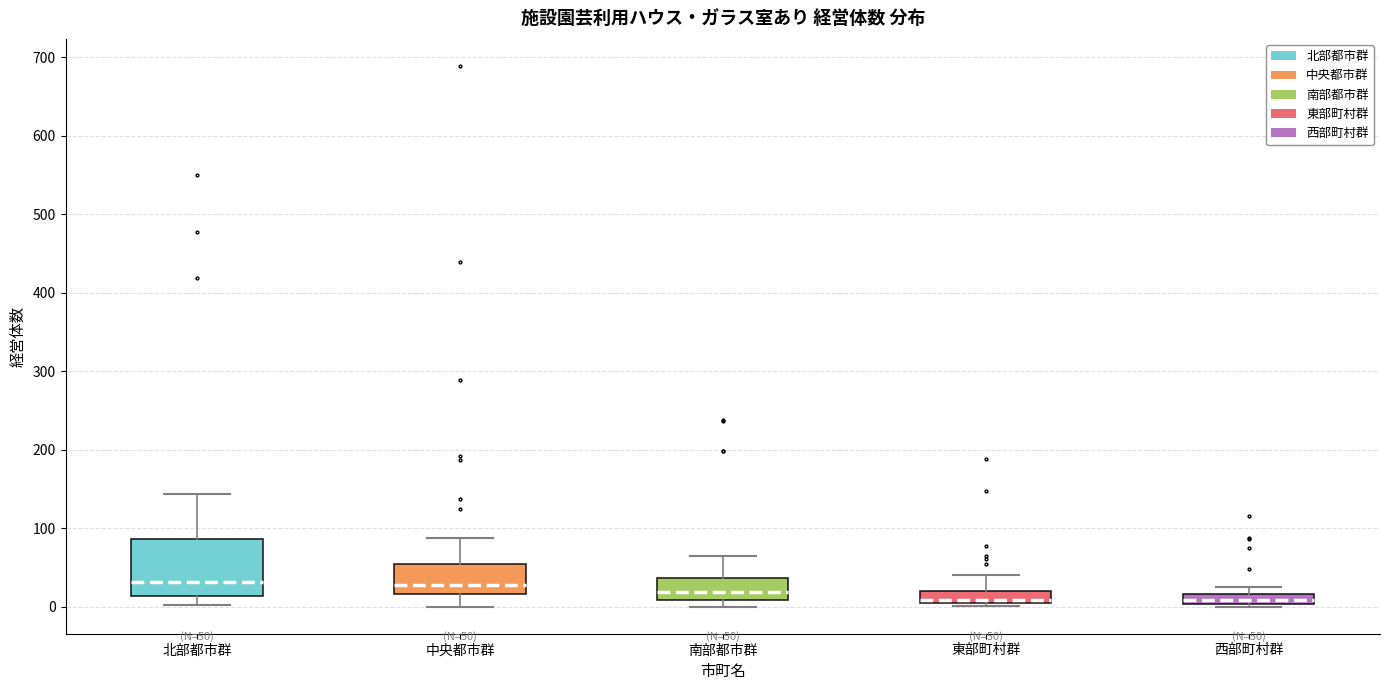

Which box is the tallest, from its lower edge to its upper edge?

北部都市群